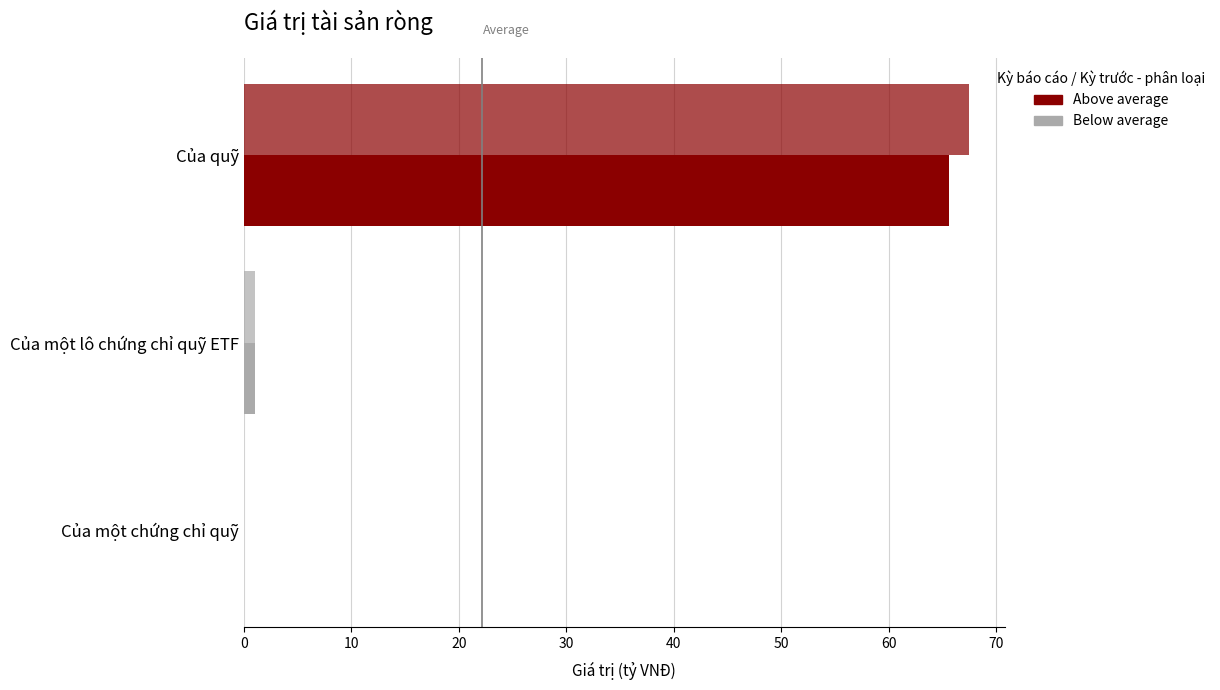

Is it true that Kỳ báo cáo equals 0.3 at Của một lô chứng chỉ quỹ ETF?

False